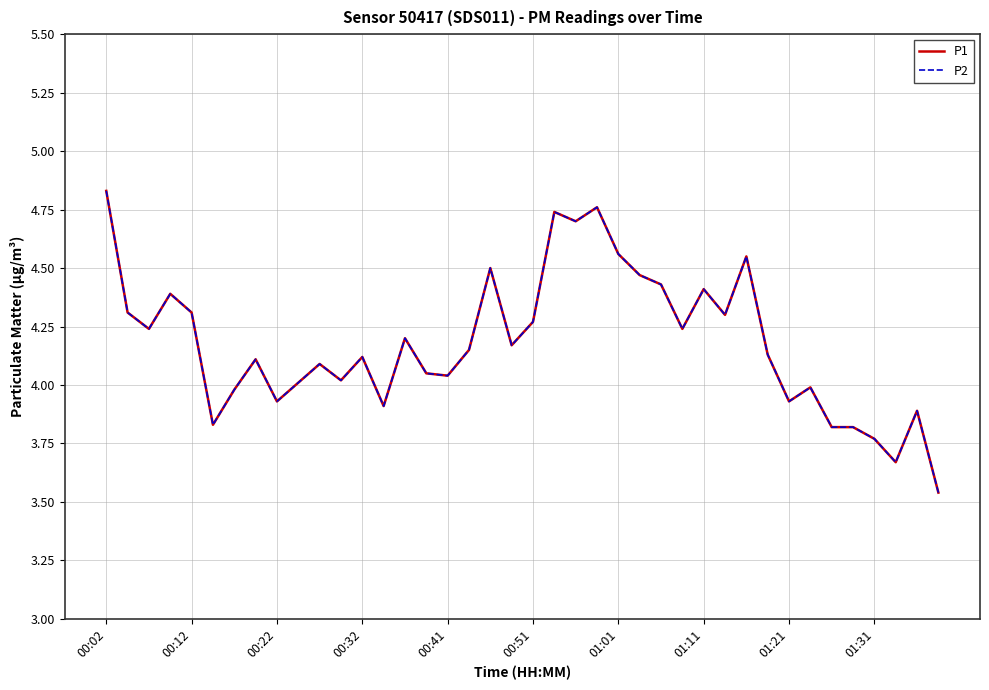

Reading left to right, extract all data points from this chart.

P1: 4.8	4.3	4.2	4.4	4.3	3.8	4.0	4.1	3.9	4.0	4.1	4.0	4.1	3.9	4.2	4.0	4.0	4.2	4.5	4.2	4.3	4.7	4.7	4.8	4.6	4.5	4.4	4.2	4.4	4.3	4.5	4.1	3.9	4.0	3.8	3.8	3.8	3.7	3.9	3.5
P2: 4.8	4.3	4.2	4.4	4.3	3.8	4.0	4.1	3.9	4.0	4.1	4.0	4.1	3.9	4.2	4.0	4.0	4.2	4.5	4.2	4.3	4.7	4.7	4.8	4.6	4.5	4.4	4.2	4.4	4.3	4.5	4.1	3.9	4.0	3.8	3.8	3.8	3.7	3.9	3.5